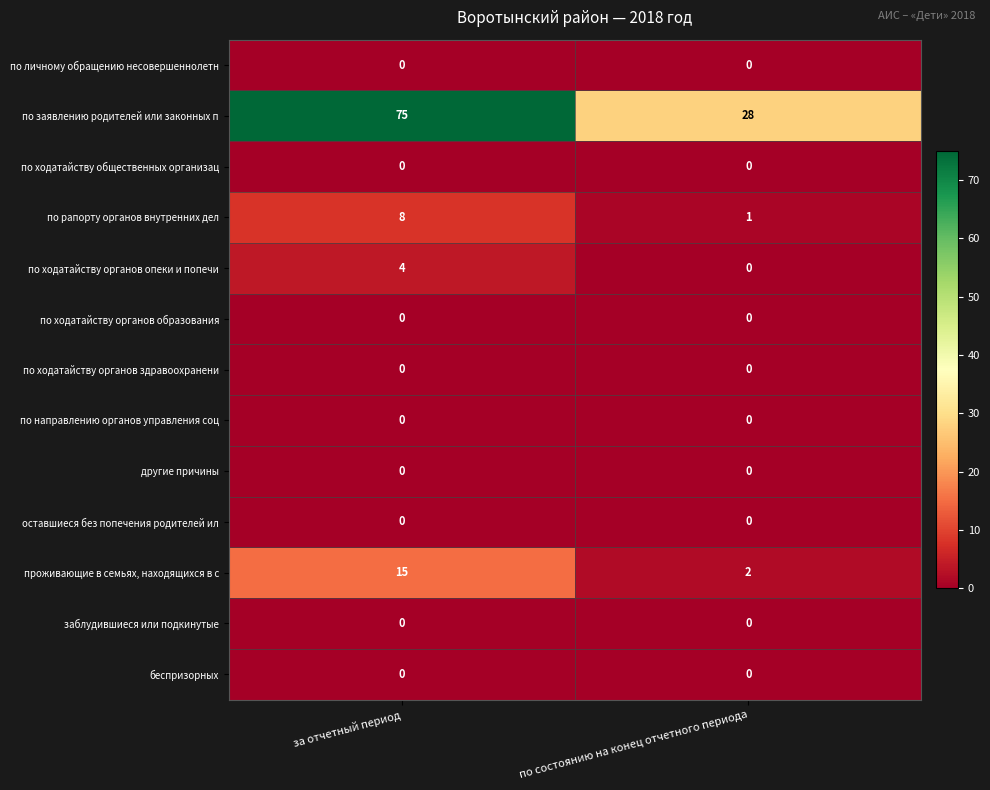

List the labels in order of по рапорту органов внутренних дел value, largest first.

за отчетный период, по состоянию на конец отчетного периода